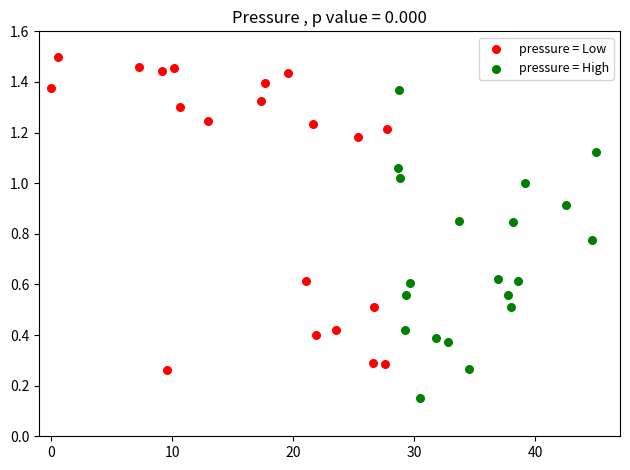

Which series reaches the maximum Y coordinate?

pressure = Low